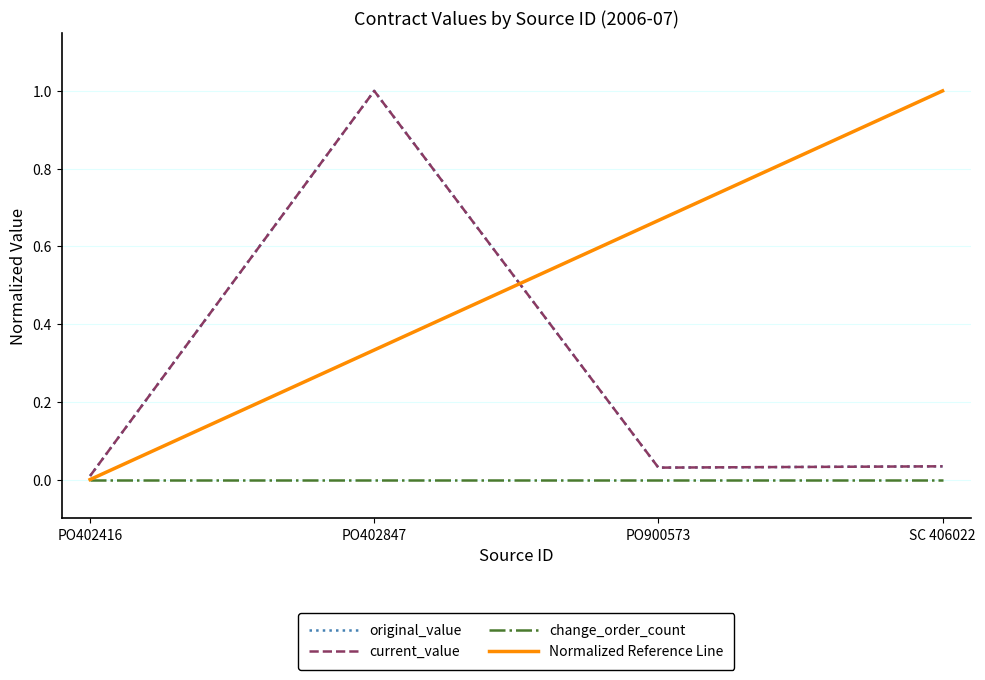

What position from the right is SC 406022?

1